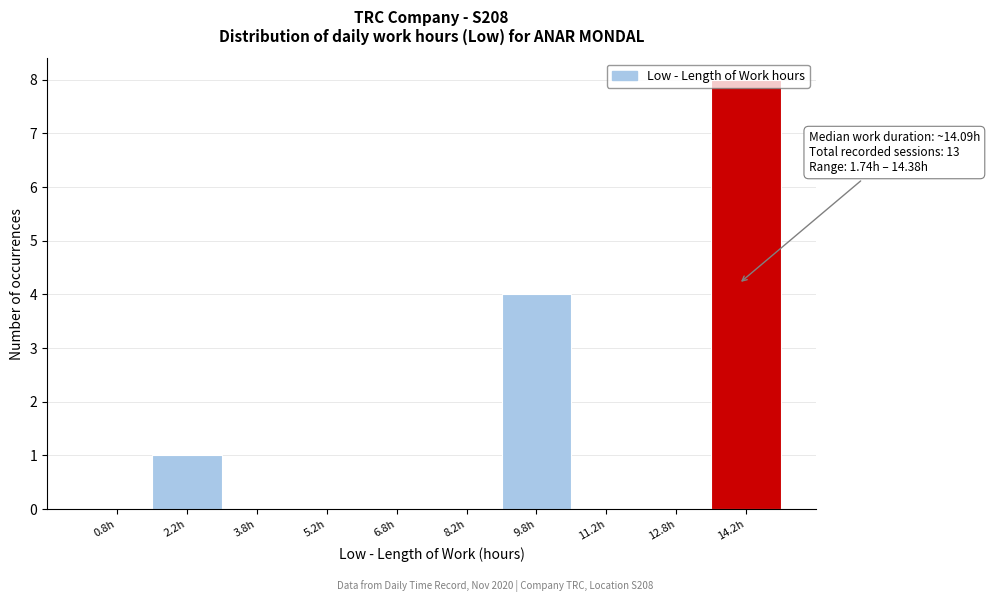

Which range on the x-axis has the tallest bar?

13.5 to 15.0